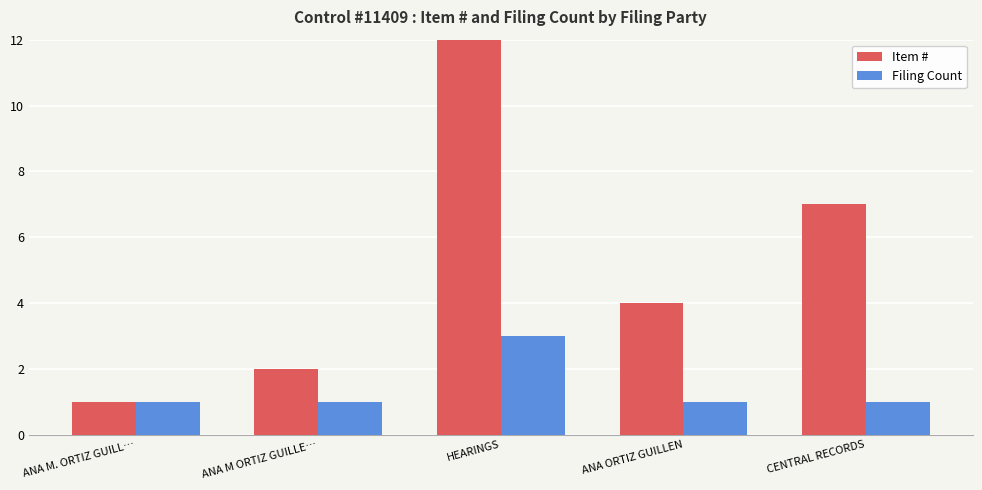

What is the label of the 4th bar from the left?

ANA ORTIZ GUILLEN